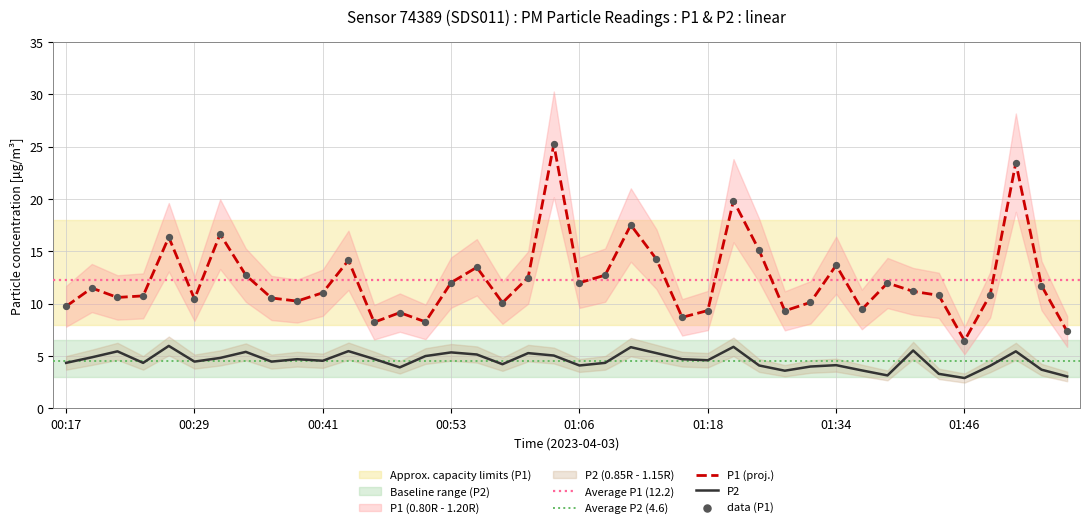

True or false: P2 and P1 (proj.) intersect in this chart.

False